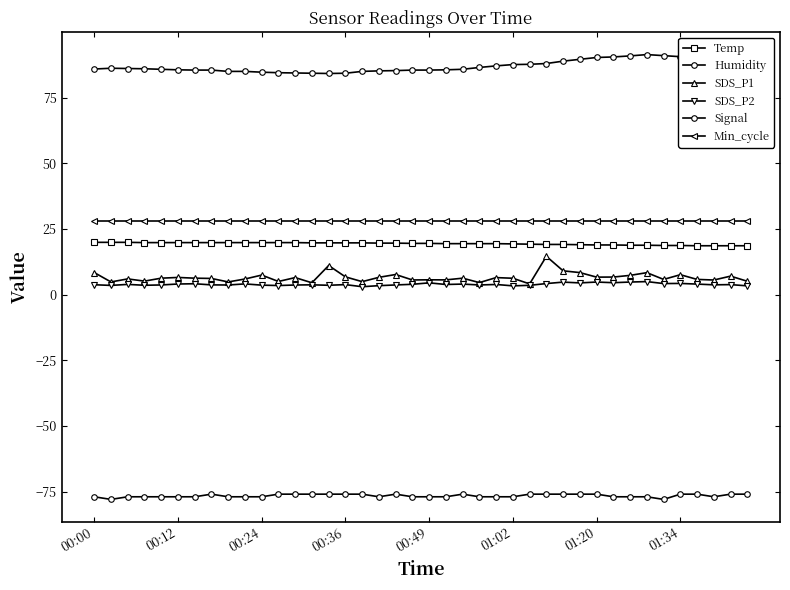

Count the number of categories in the chart.

40